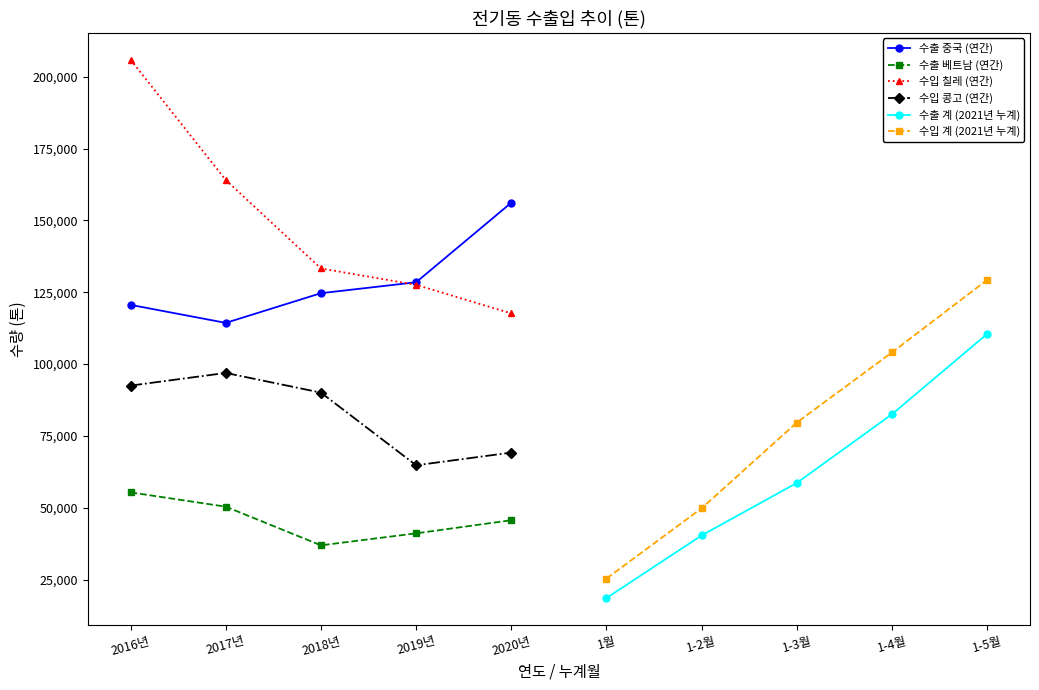

Which category has the lowest value in the 수출 계 (2021년 누계) series?

1월